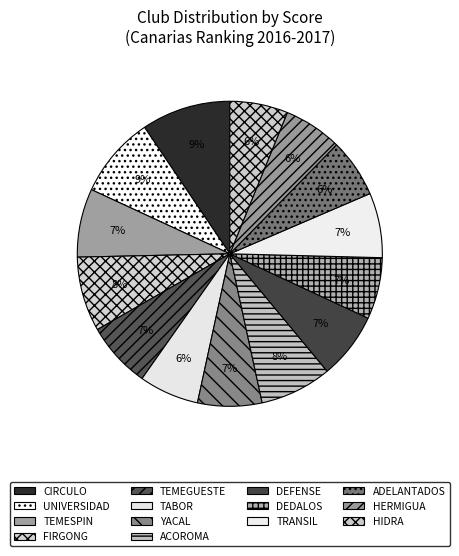

How many segments does this pie chart have?

14